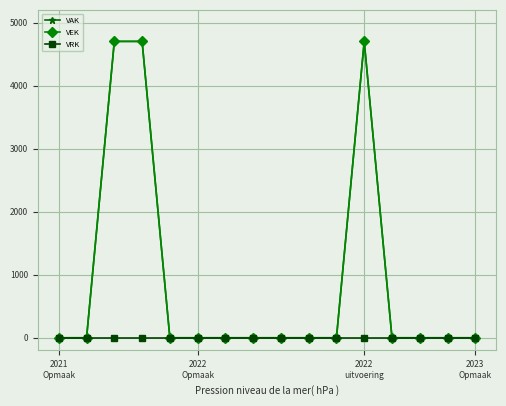

Does the chart have visible grid lines?

Yes